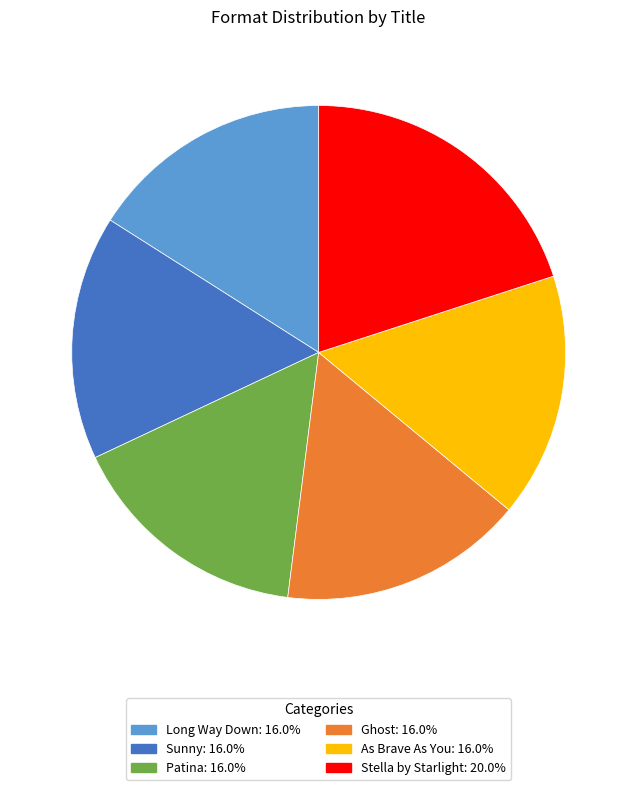

The Stella by Starlight slice represents 20% of the pie. True or false?

True